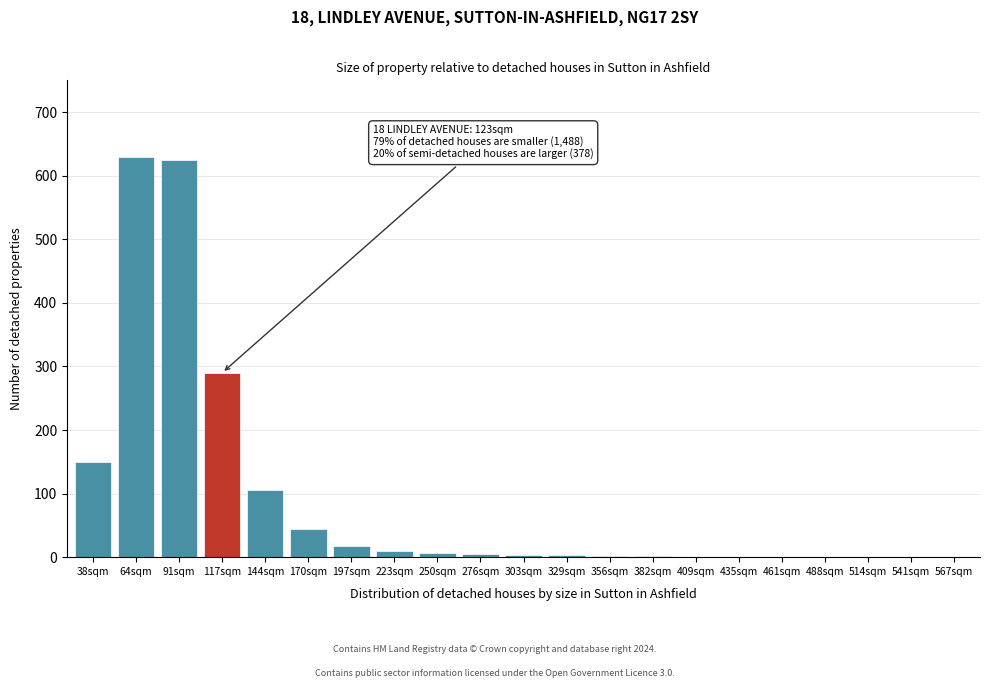

Where is the data nearest to the value 315?

117sqm